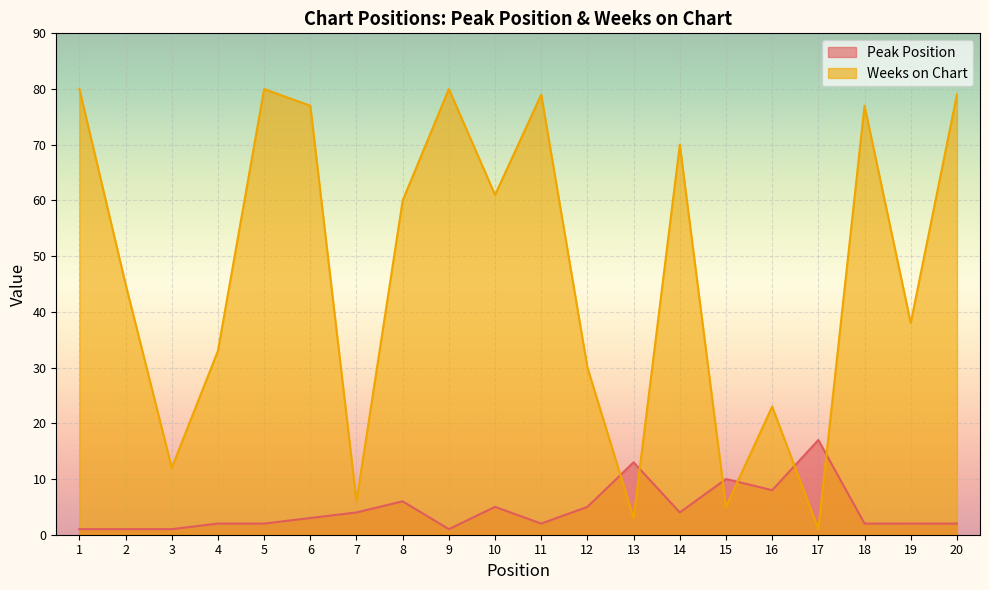

Where is the first local maximum for Peak Position?

8